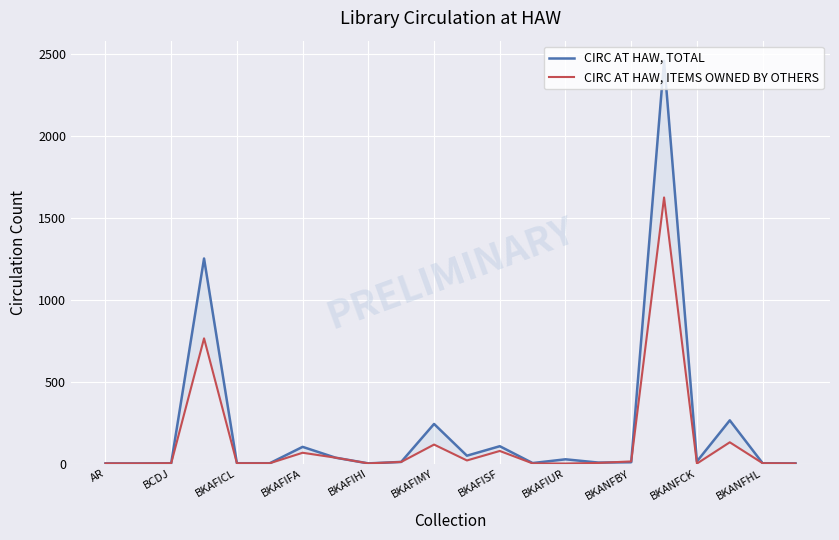

What is the difference between the second highest and second lowest values in the CIRC AT HAW, TOTAL series?

1252